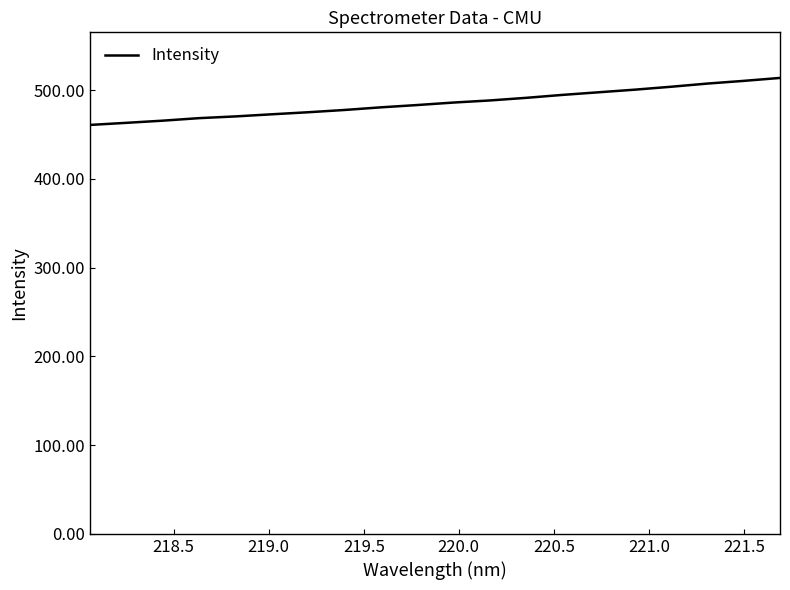

What is the greatest value displayed?

513.7